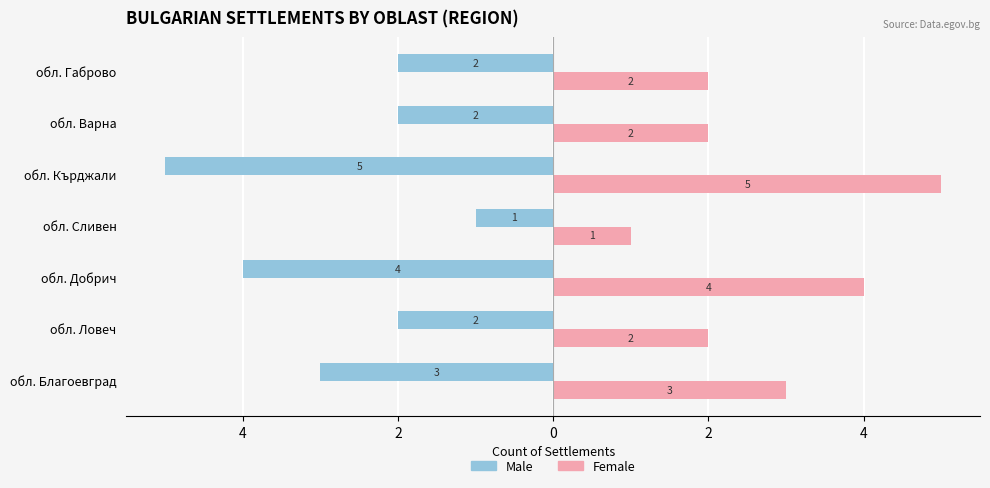

List the series in order of their overall mean, lowest first.

Male, Female